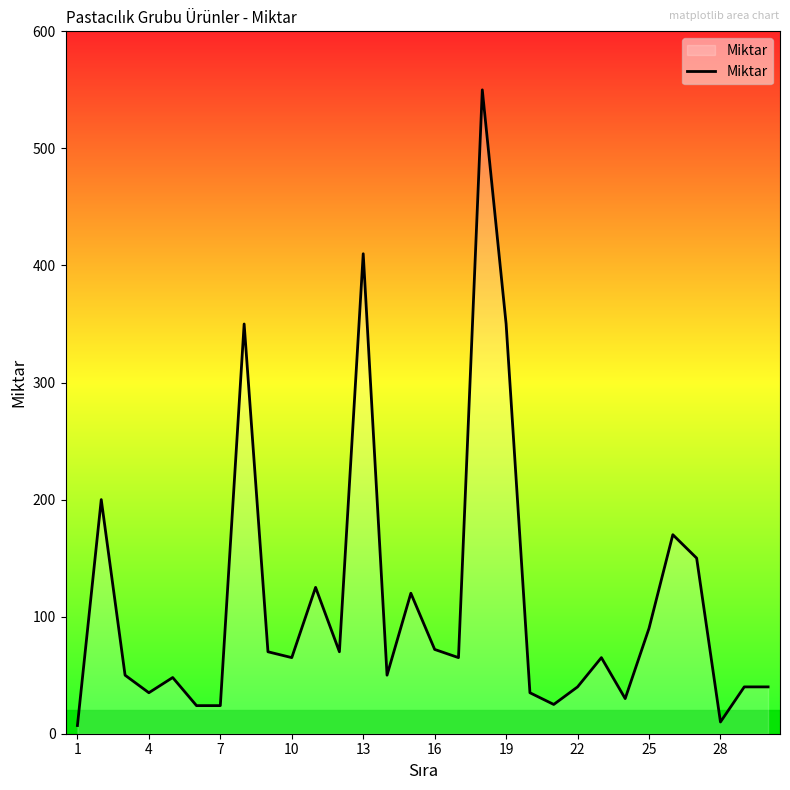

What is the maximum value shown in the chart?

550